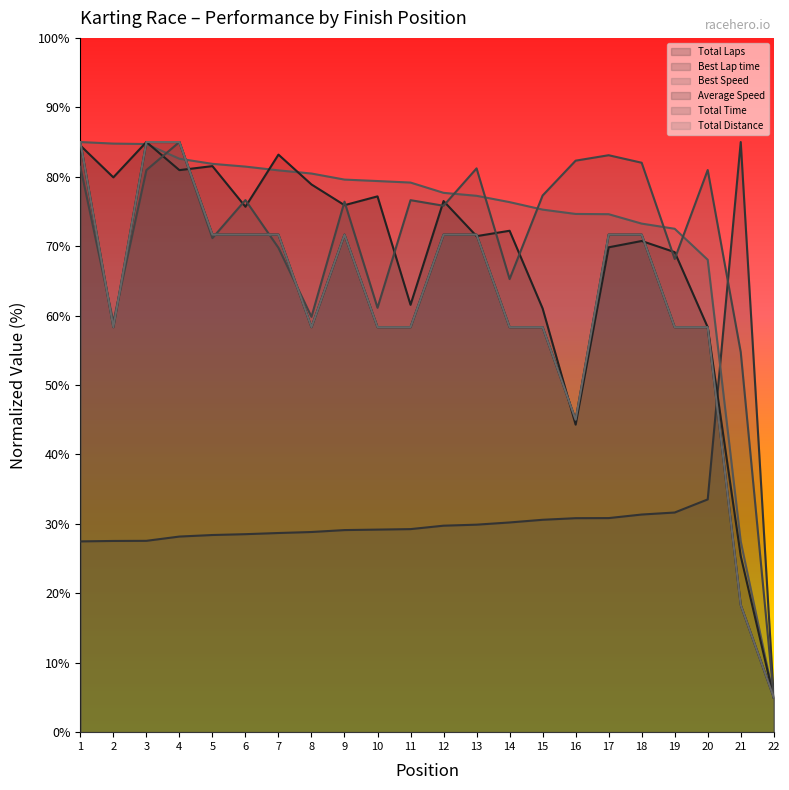

Which series has the largest total across all categories?

Best Speed